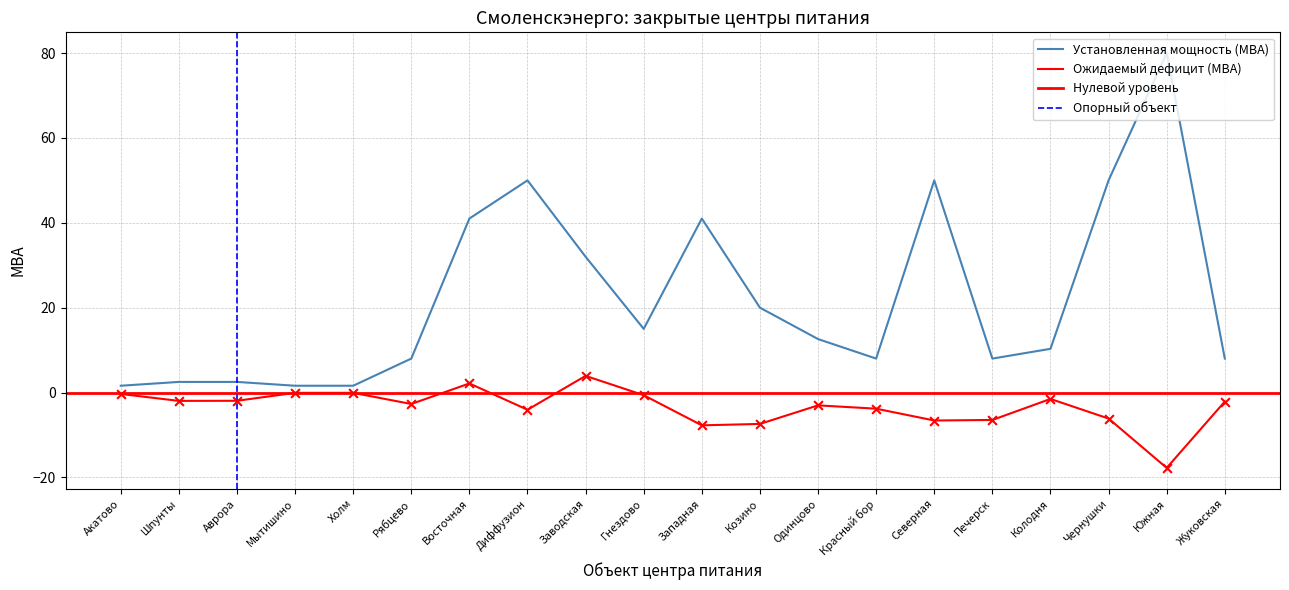

At how many categories does at least one series exceed 56?

1